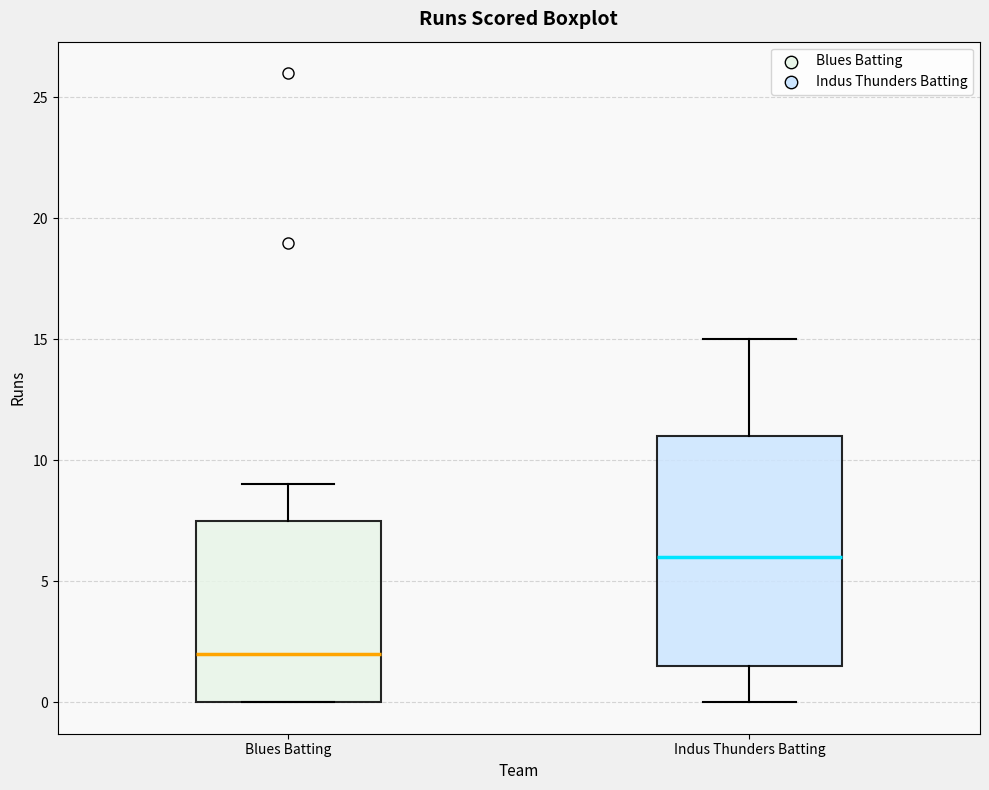

Which box has the lowest median line?

Blues Batting